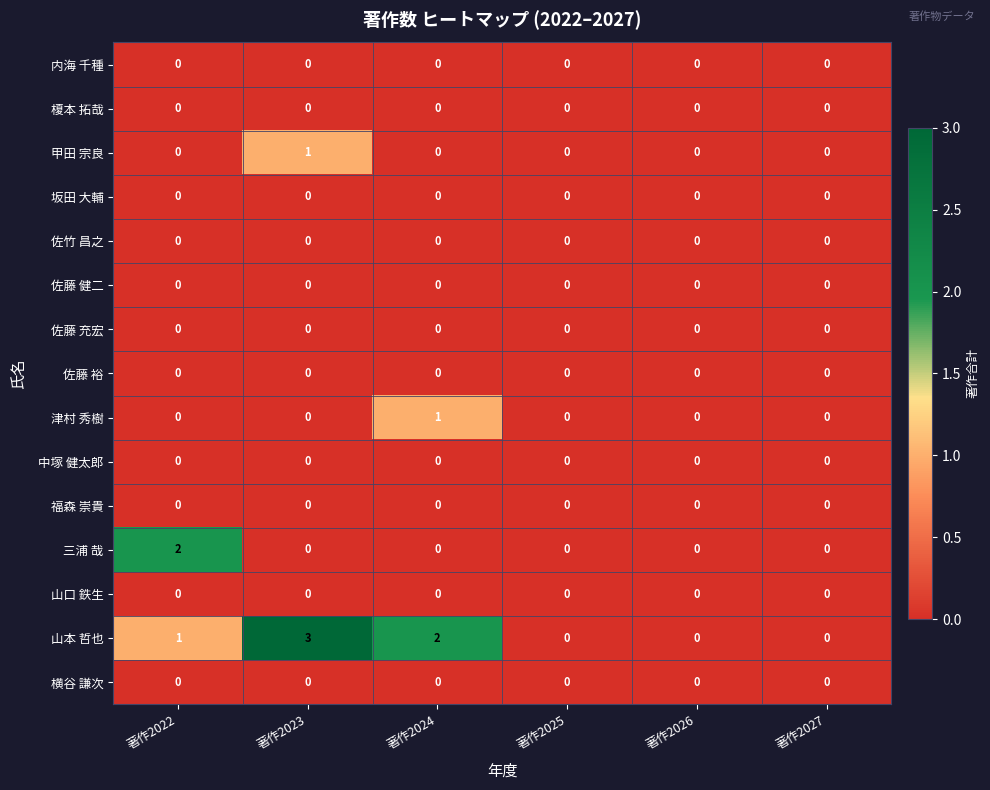

Which series has the largest total across all categories?

山本 哲也